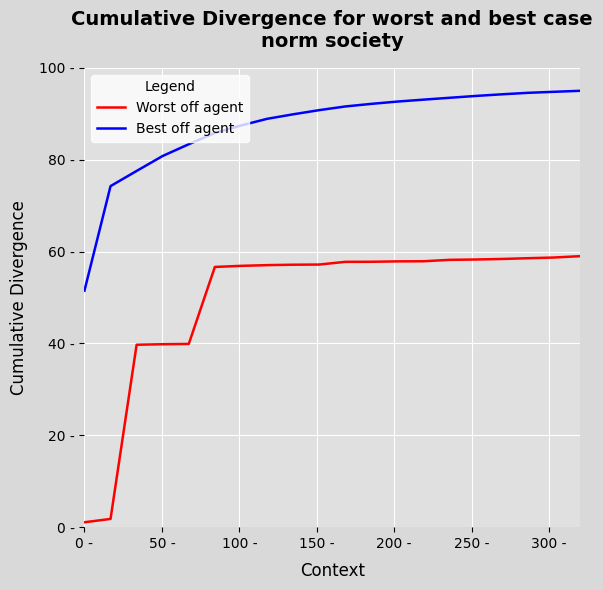

What is the sum of all Worst off agent values?

989.6